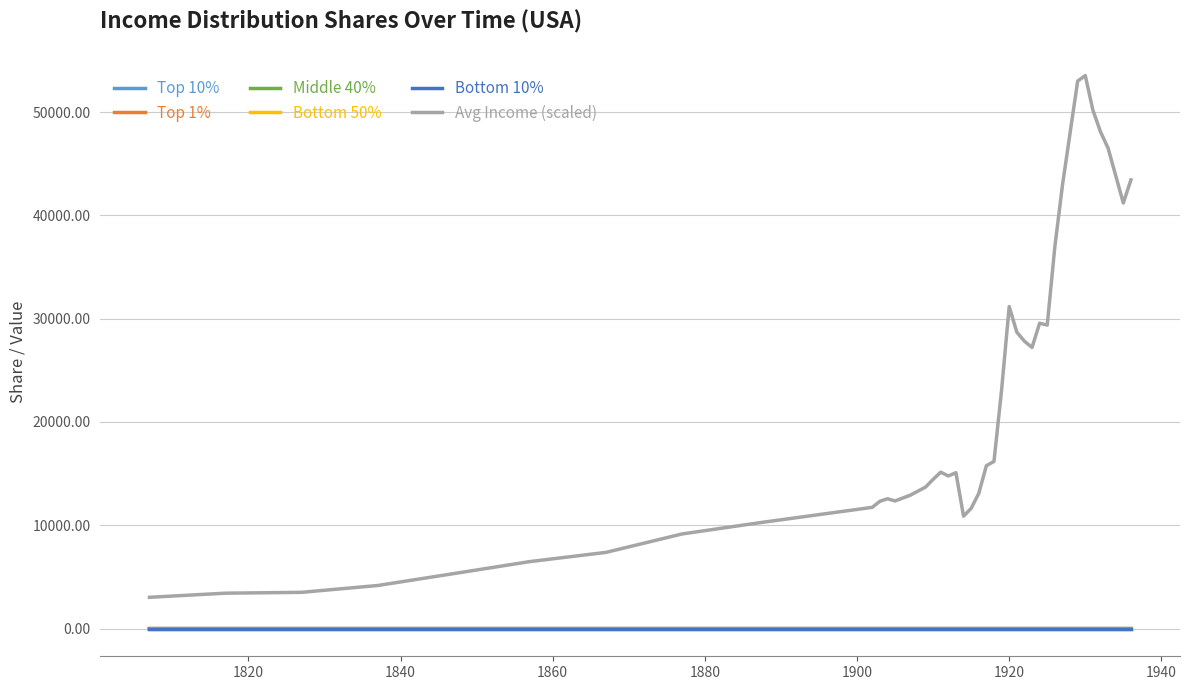

In Top 1%, how many points are higher than both neighbors (excluding endpoints)?

7